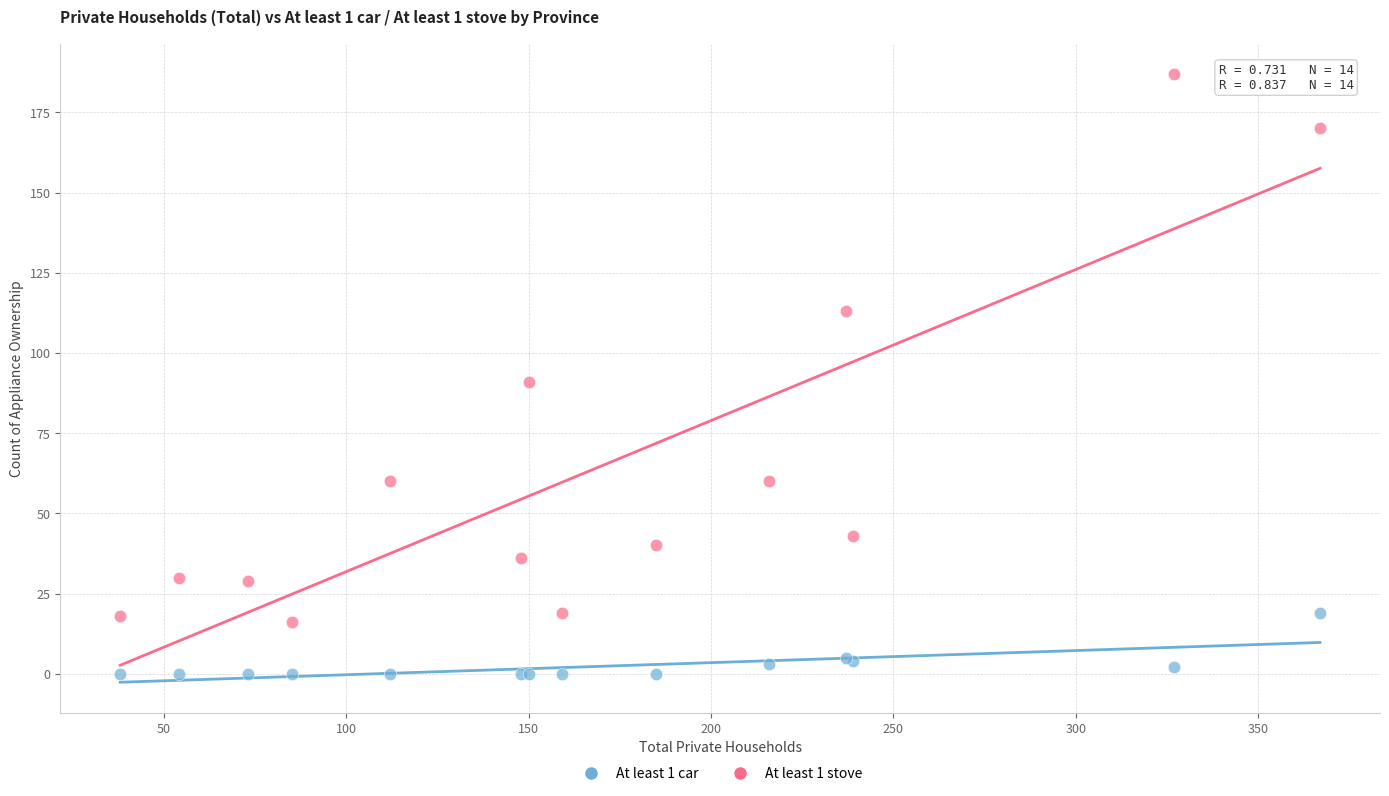

What are all the series names shown in the legend?

At least 1 car, At least 1 stove